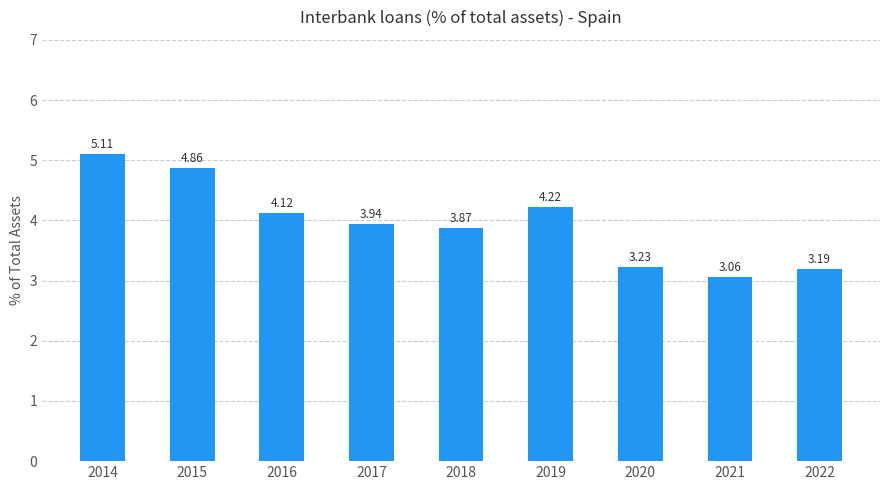

The chart shows a value of 3.2 at 2022. True or false?

True